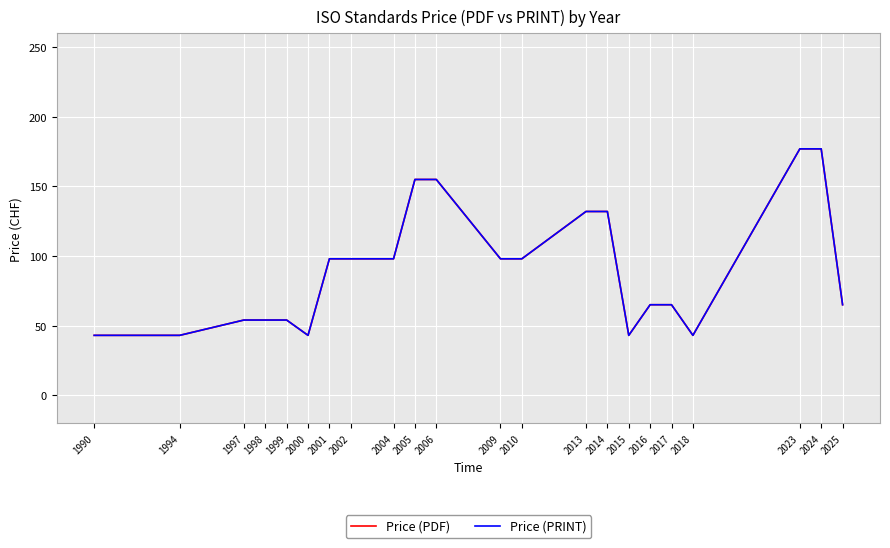

How many lines are shown in the chart?

2